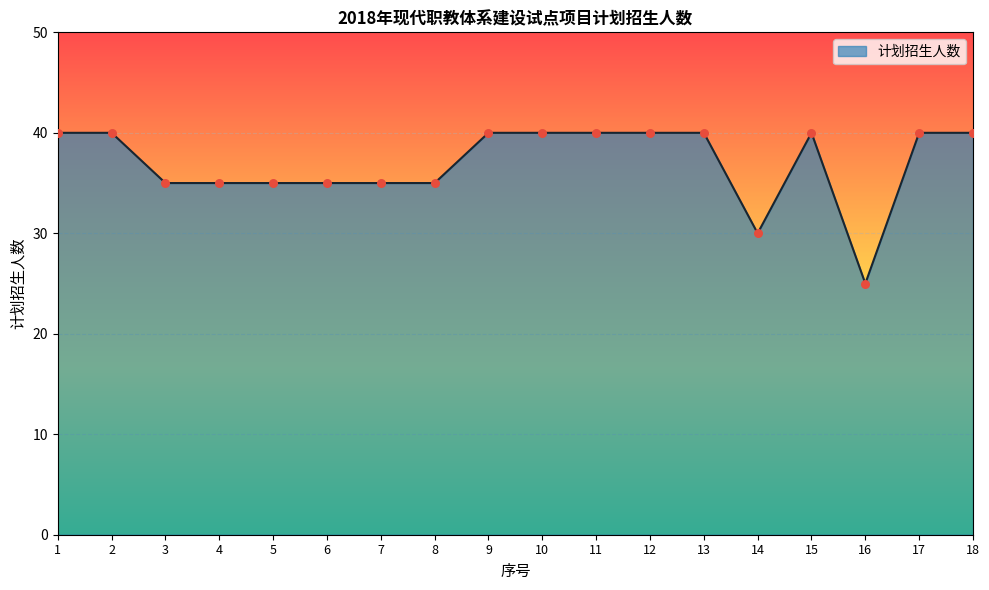

Approximately how many times larger is the value at 17 compared to 11?

1.0